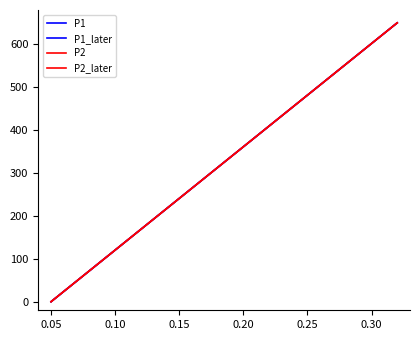

Is this an area chart (filled region under the line)?

No